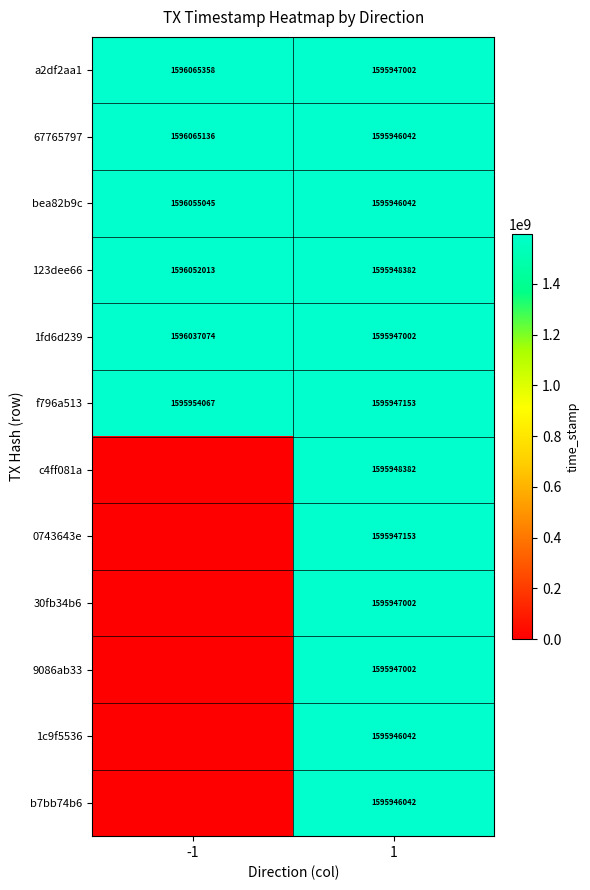

The value of 1c9f5536 at 1 is 1039272094. True or false?

False